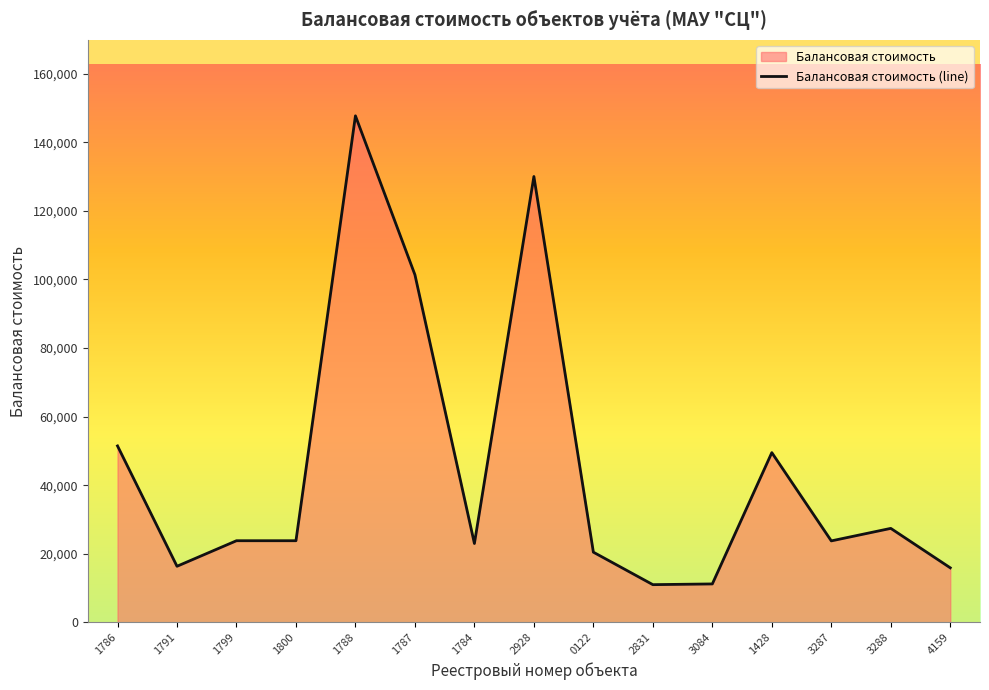

How many data points does each series have?

15